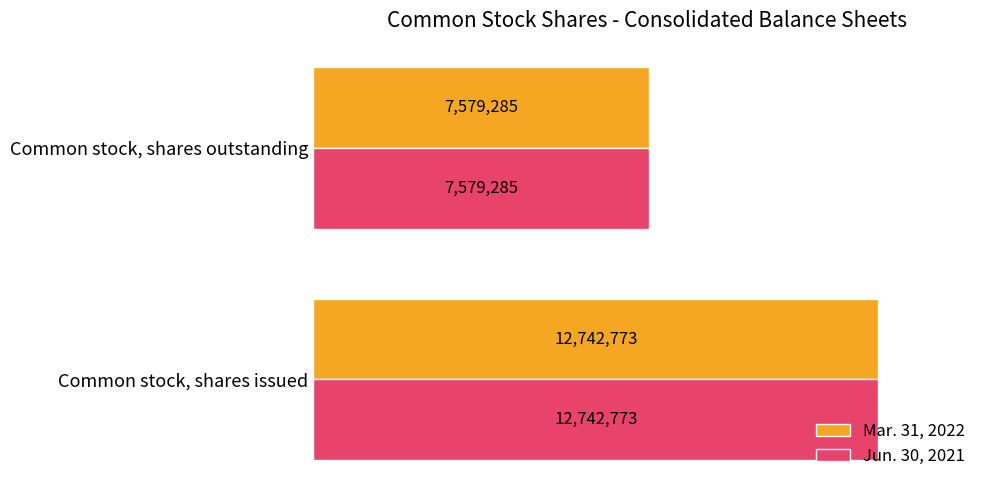

What are all the series names shown in the legend?

Mar. 31, 2022, Jun. 30, 2021